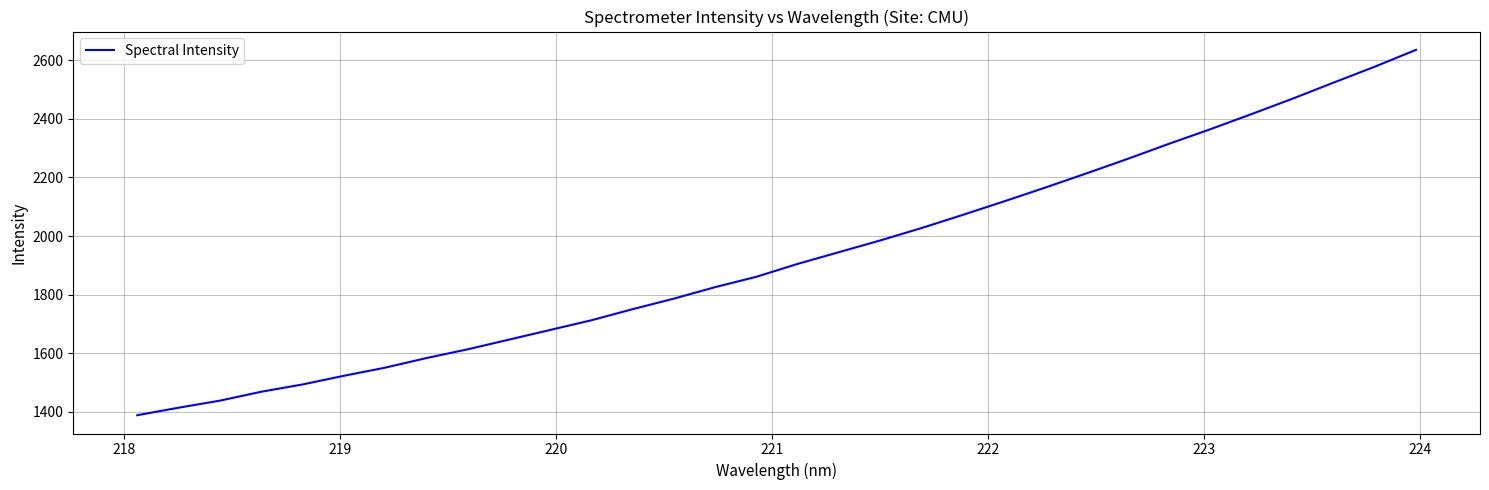

What is the maximum value shown in the chart?

2635.2